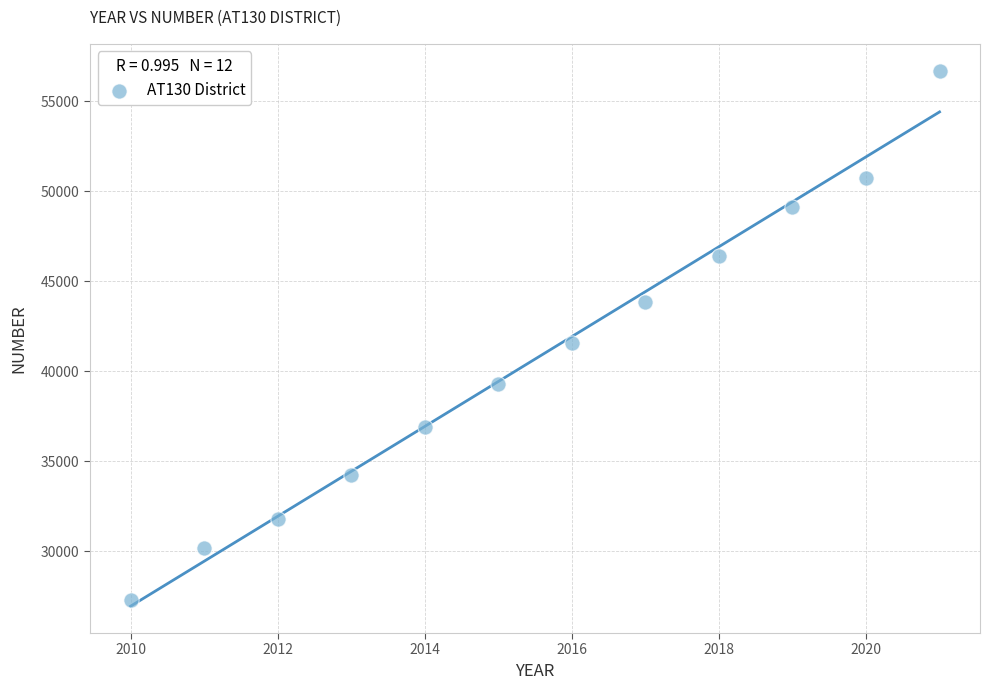

What is the average Y value?

40675